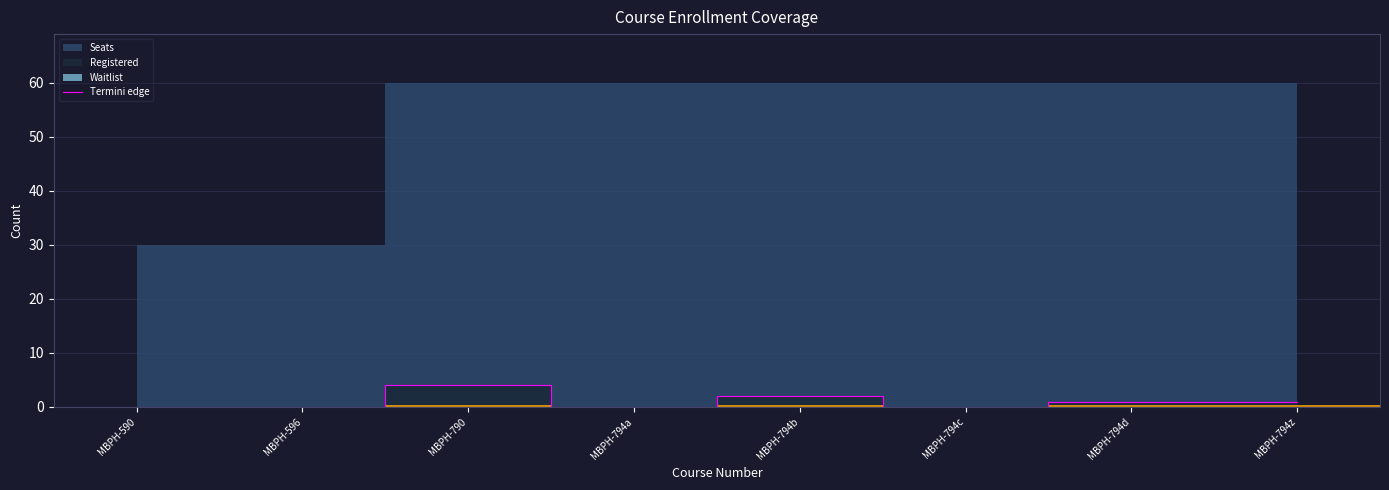

How many interior local peaks (higher than both neighbors) does the data have?

2